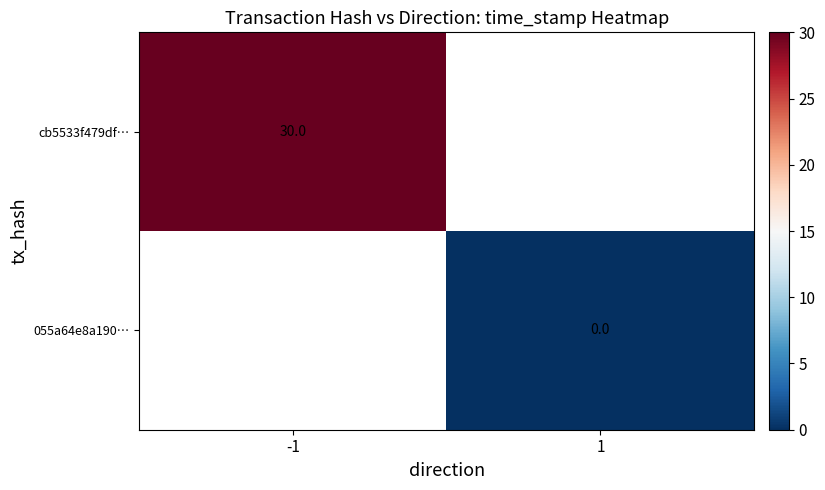

The cb5533f479df… series shows 49 at -1. True or false?

False